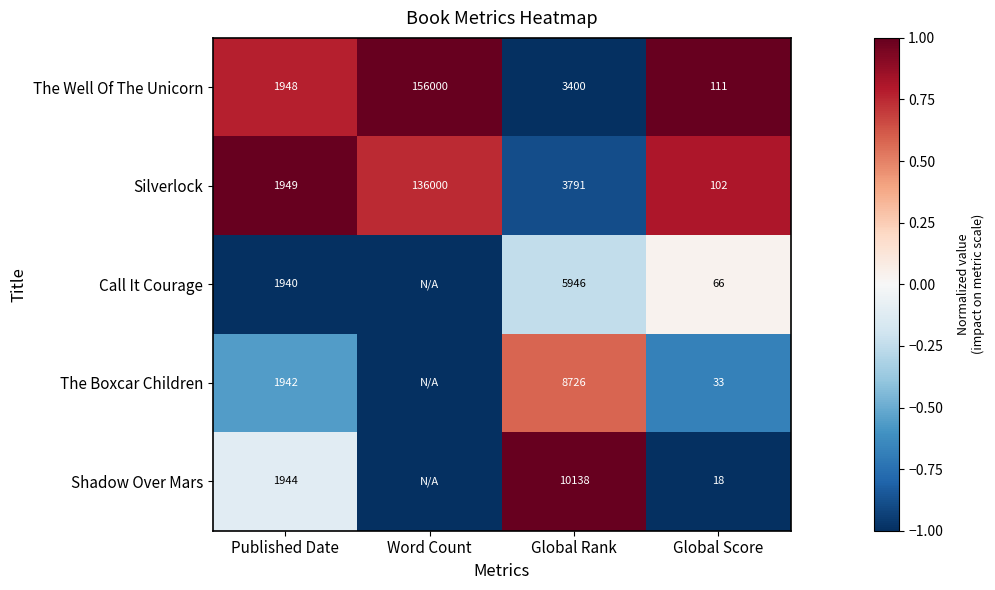

Is it true that Shadow Over Mars equals 848 at Published Date?

False